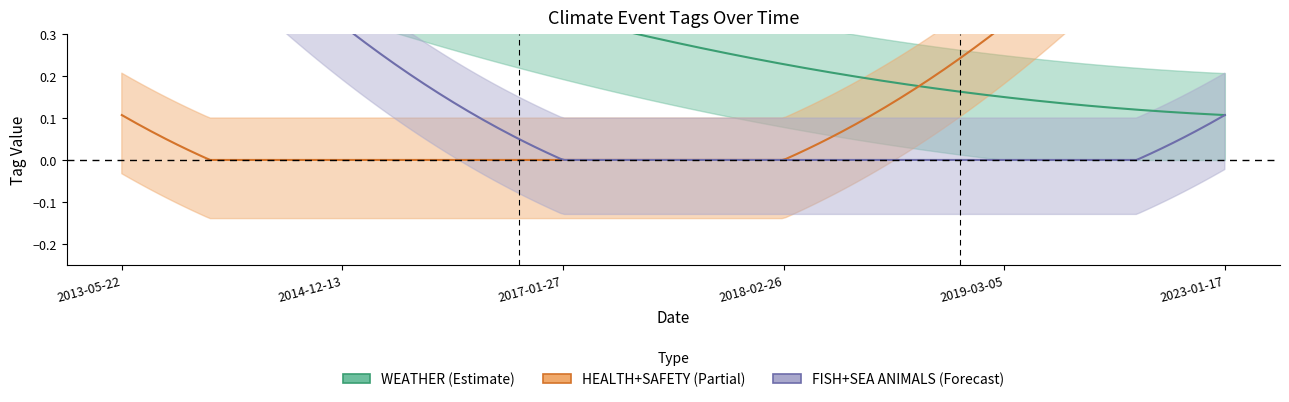

What is the maximum value for SAFETY?

1